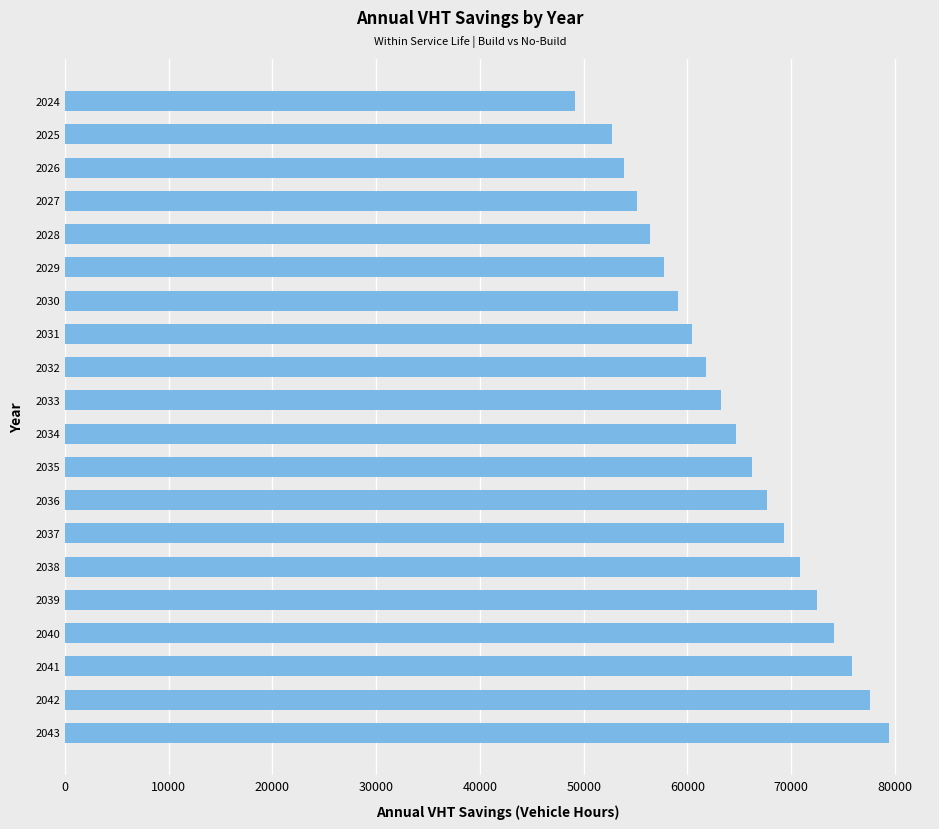

What is the difference between the maximum and minimum values?

30263.0